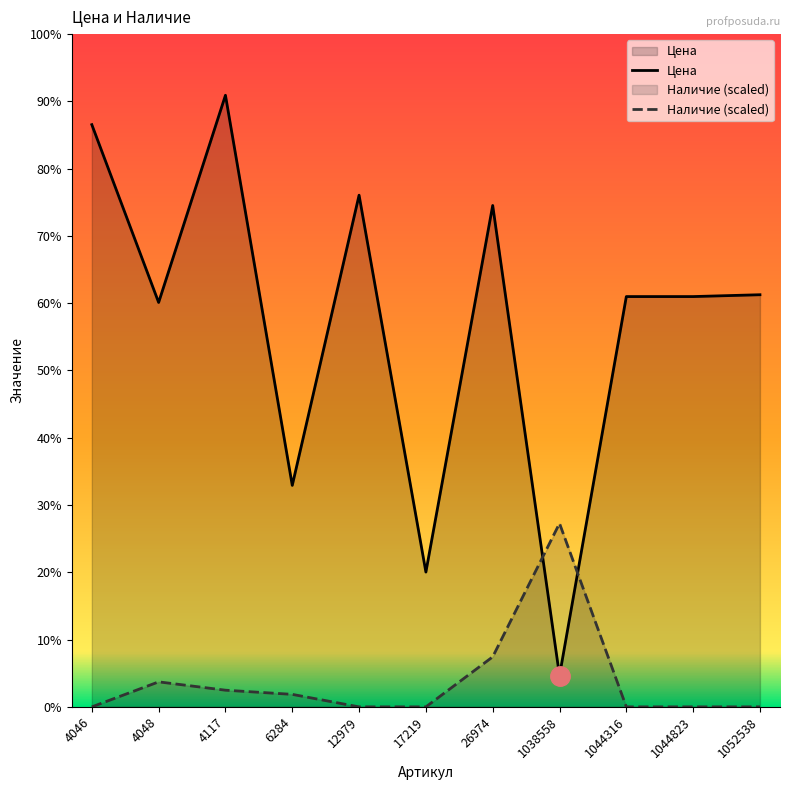

What is the maximum value for Цена?

1665.0